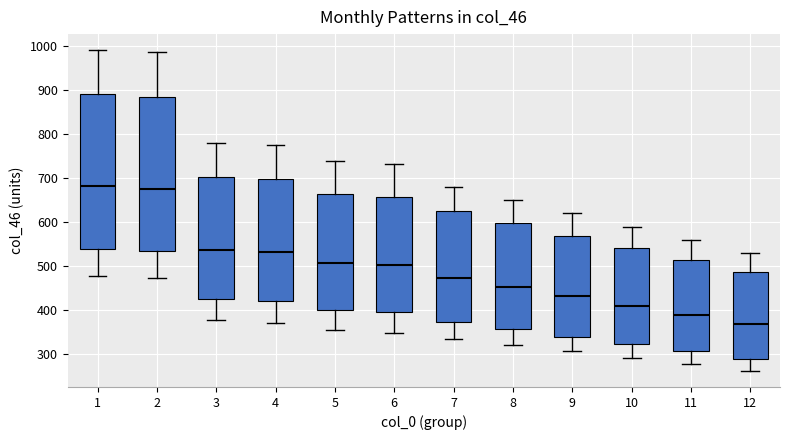

Where is the lower edge of the box at x = 11 on the y-axis? The values are not printed on the chart, so give them approximately, as read against the axis.

310